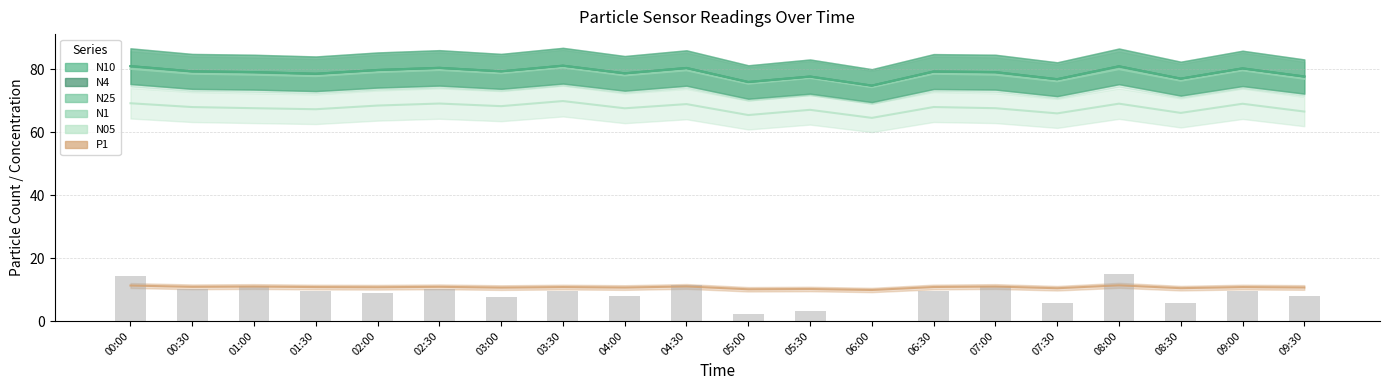

Reading right to left, transcribe all the data shown in this chart.

N10: 77.8	80.4	77.1	81.0	76.9	79.2	79.4	74.9	77.8	76.0	80.5	78.8	81.2	79.4	80.5	79.8	78.7	79.2	79.4	81.1
N4: 77.8	80.3	77.1	81.0	76.9	79.2	79.3	74.9	77.8	76.0	80.5	78.8	81.2	79.4	80.5	79.8	78.6	79.2	79.4	81.1
N25: 77.7	80.3	77.0	80.9	76.8	79.1	79.3	74.8	77.7	76.0	80.4	78.7	81.2	79.4	80.5	79.8	78.6	79.1	79.3	81.0
N1: 77.0	79.7	76.4	80.1	76.2	78.3	78.6	74.4	77.3	75.5	79.7	78.1	80.6	78.8	79.8	79.1	77.9	78.3	78.7	80.2
N05: 66.6	69.1	66.2	69.1	66.0	67.7	68.1	64.6	67.2	65.5	69.0	67.7	70.0	68.3	69.2	68.5	67.4	67.7	68.0	69.3
P1: 10.7	10.8	10.4	11.3	10.4	11.0	10.8	9.9	10.2	10.1	11.0	10.7	10.8	10.6	10.9	10.8	10.8	11.0	10.9	11.3